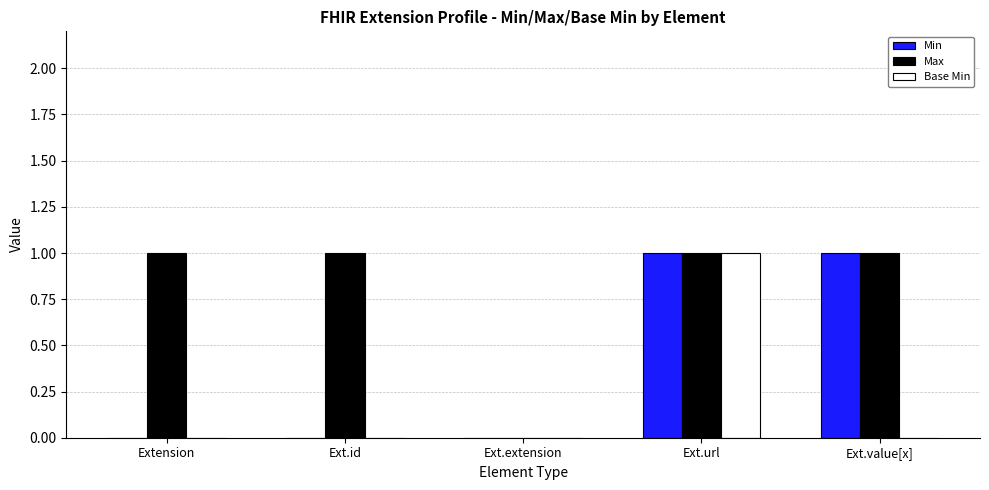

Read the Min value at Ext.url.

1